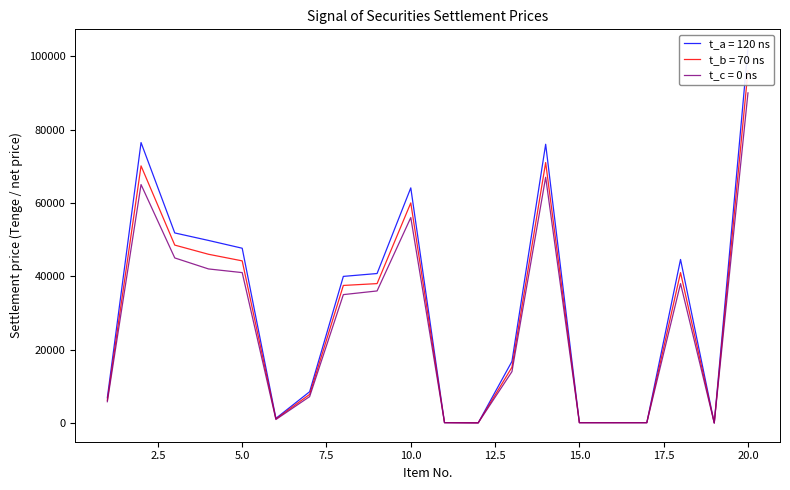

Where is t_b = 70 ns nearest to the value 48002?

3